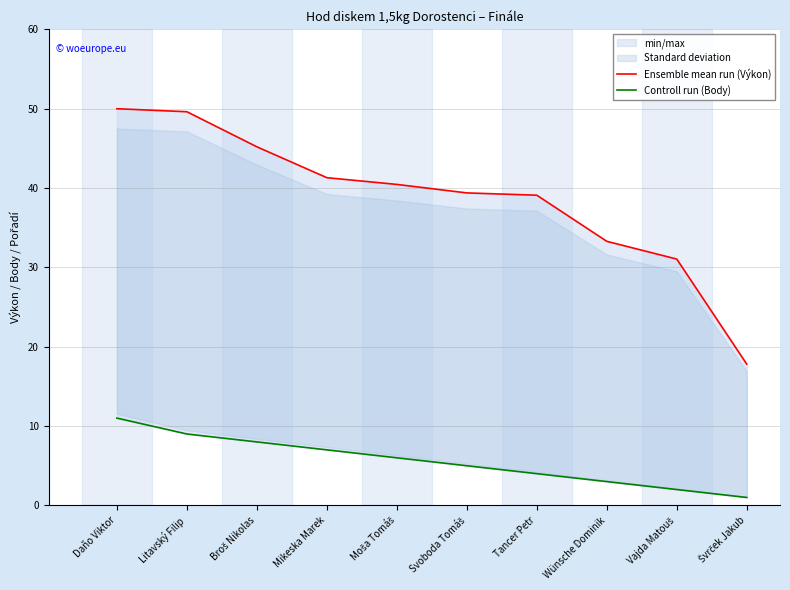

Rank the categories by Ensemble mean run (Výkon) value from highest to lowest.

Daňo Viktor, Litavský Filip, Broš Nikolas, Mikeska Marek, Moša Tomáš, Svoboda Tomáš, Tancer Petr, Wünsche Dominik, Vajda Matouš, Švrček Jakub